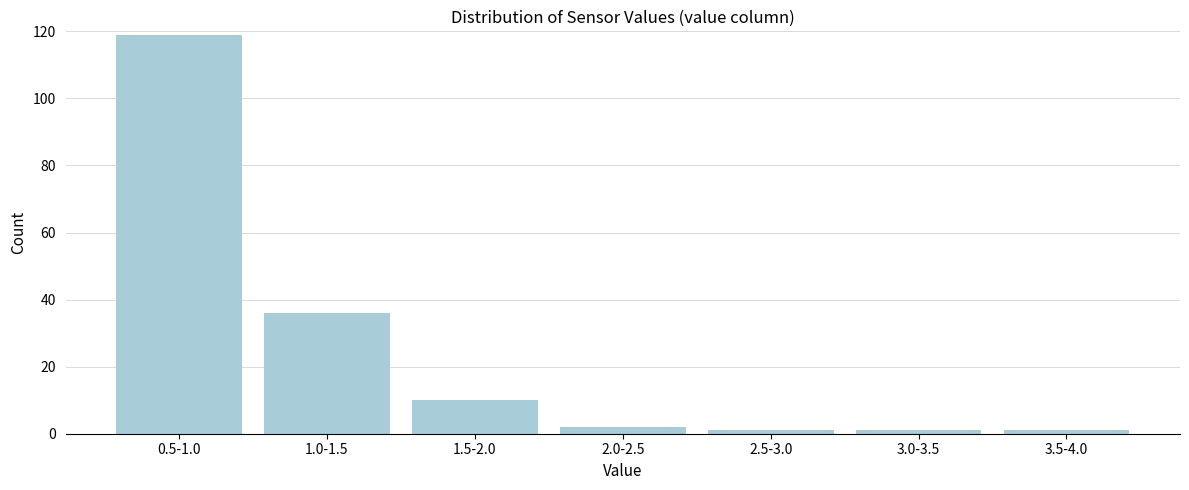

Reading left to right, list all the values displayed in this chart.

119	36	10	2	1	1	1